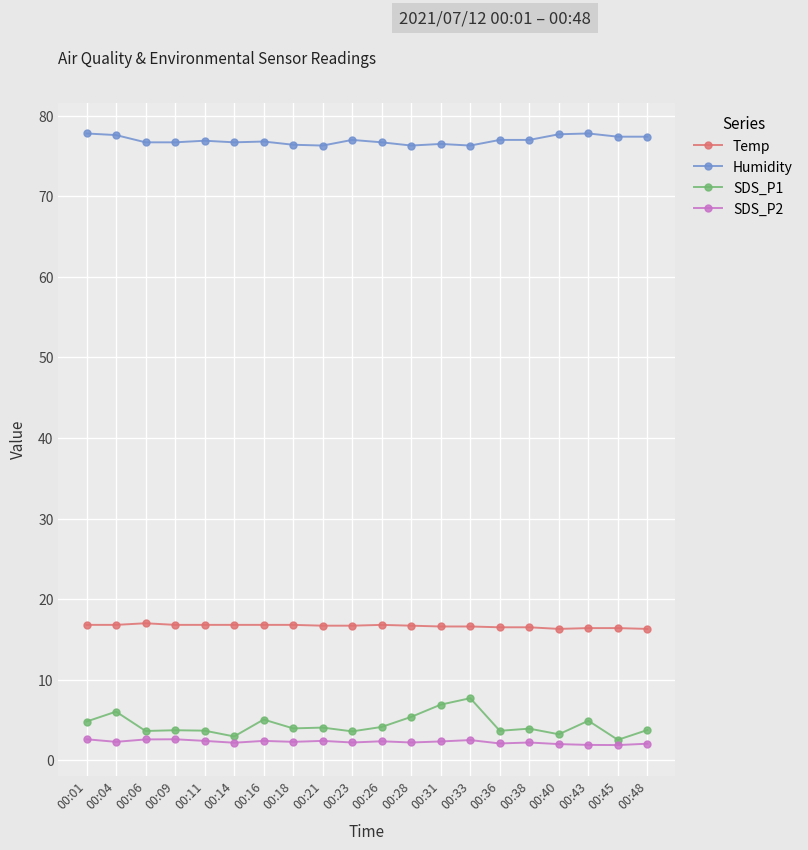

True or false: Temp and SDS_P2 cross at least once.

False